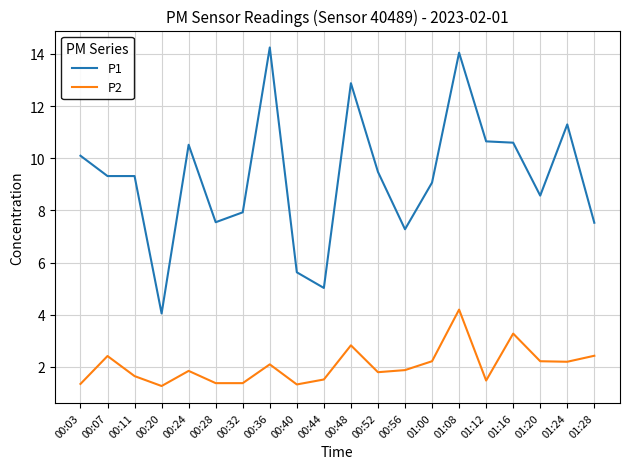

Is the value of P1 at 00:32 greater than the value of P2 at 01:12?

Yes